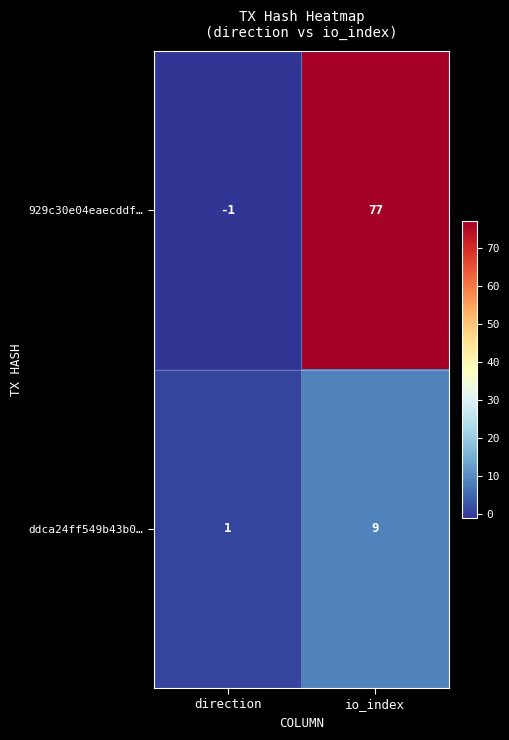

Which label corresponds to the largest value in the chart?

io_index